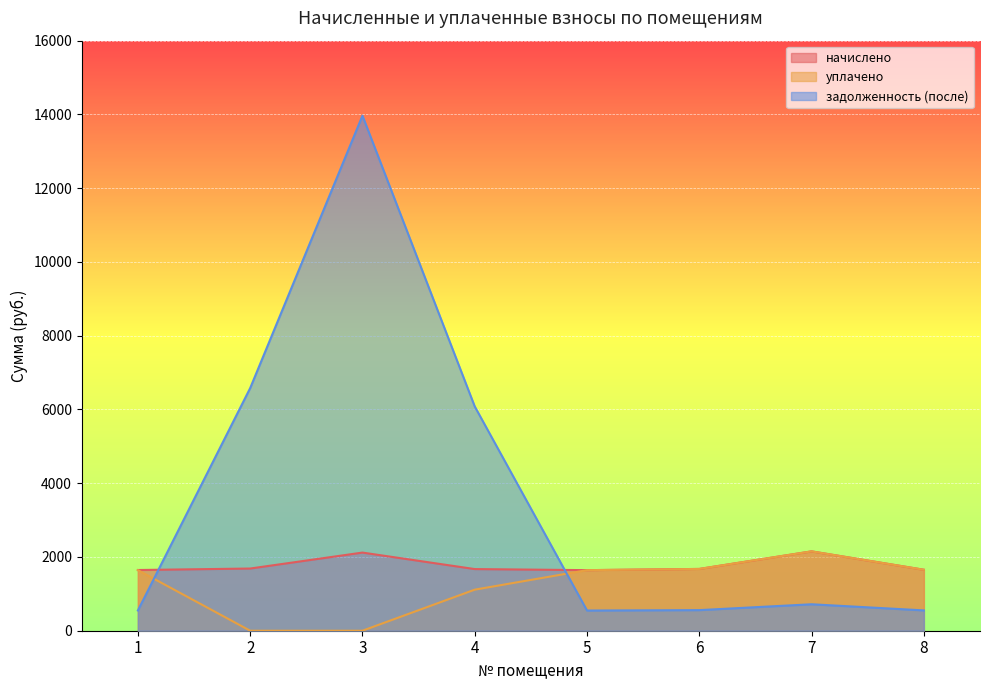

Reading left to right, what are all the values shown in this chart?

начислено: 1646.0	1686.4	2119.0	1671.7	1642.4	1675.3	2151.9	1653.4
уплачено: 1643.4	0.0	0.0	1113.3	1642.4	1675.3	2151.9	1653.4
задолженность (после): 548.7	6579.0	13966.1	6081.3	547.5	558.5	717.3	551.1